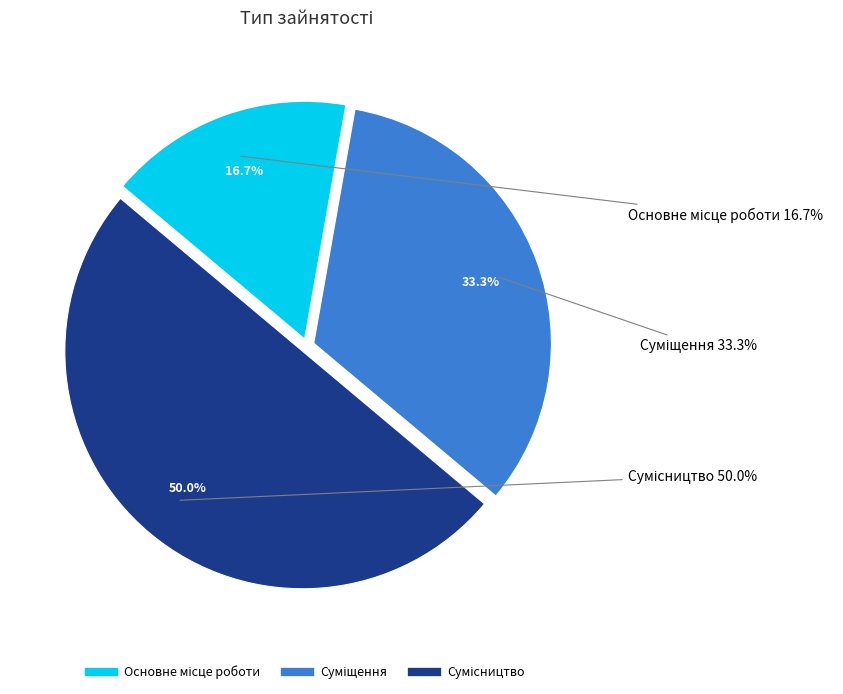

What is the largest slice in the pie chart?

Сумісництво